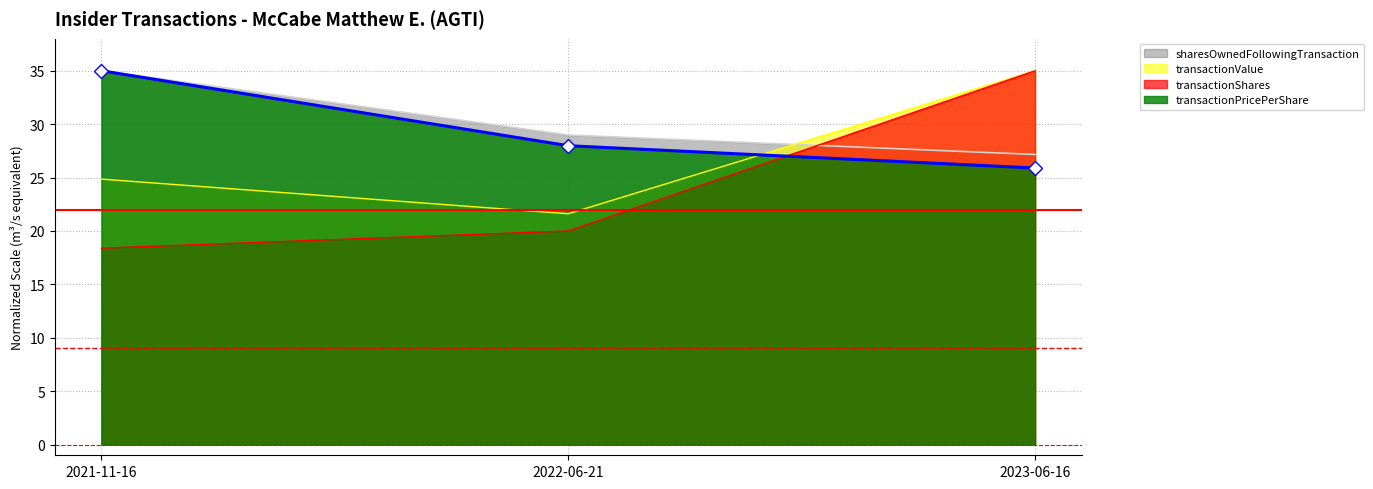

What is the label of the 1st point from the right?

2023-06-16